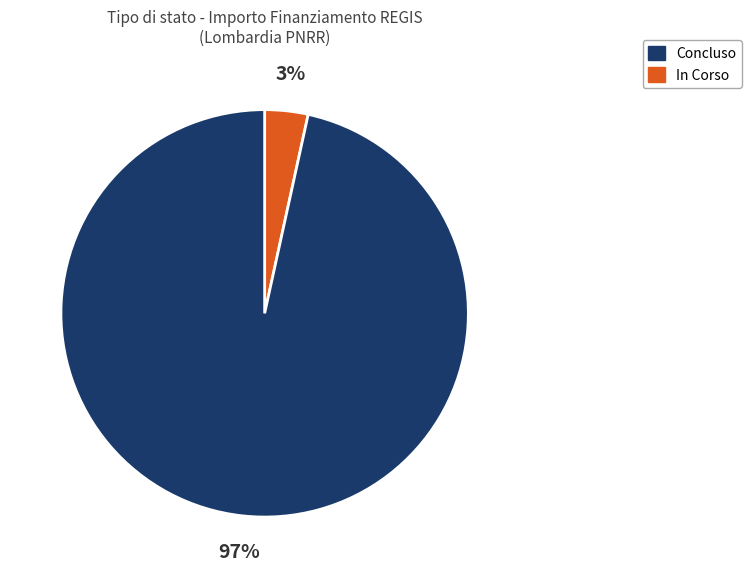

To the nearest percent, what is the average slice percentage?

50%